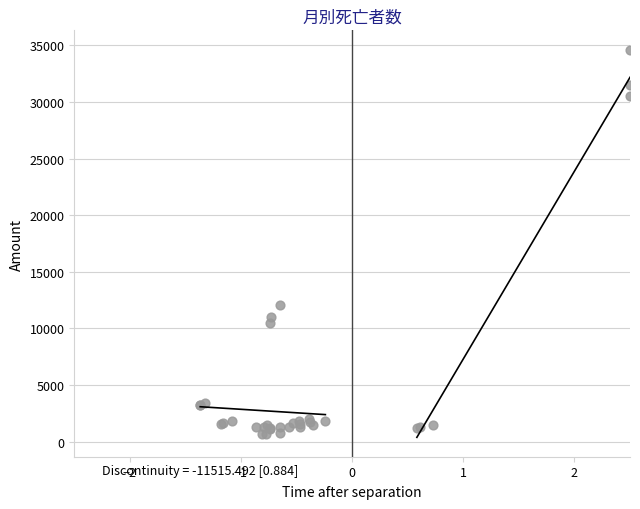

What Y value in the scatter plot is closest to 17643?

12058